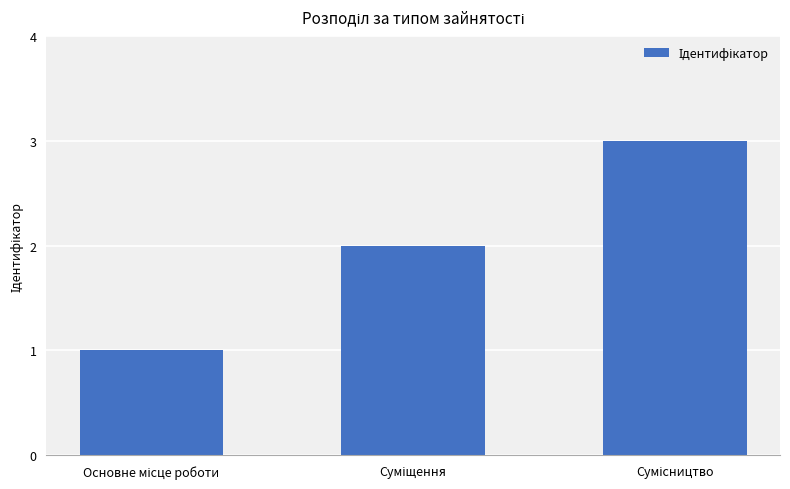

What is the greatest value displayed?

3